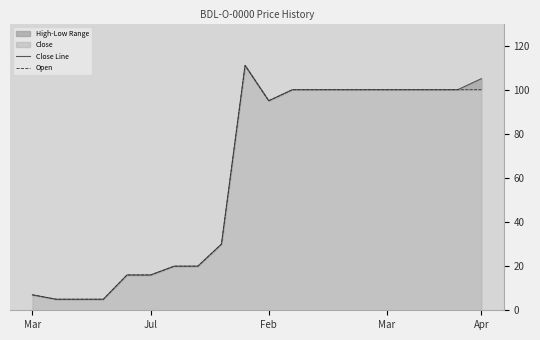

Is it true that Close Line equals 111 at 9?

True